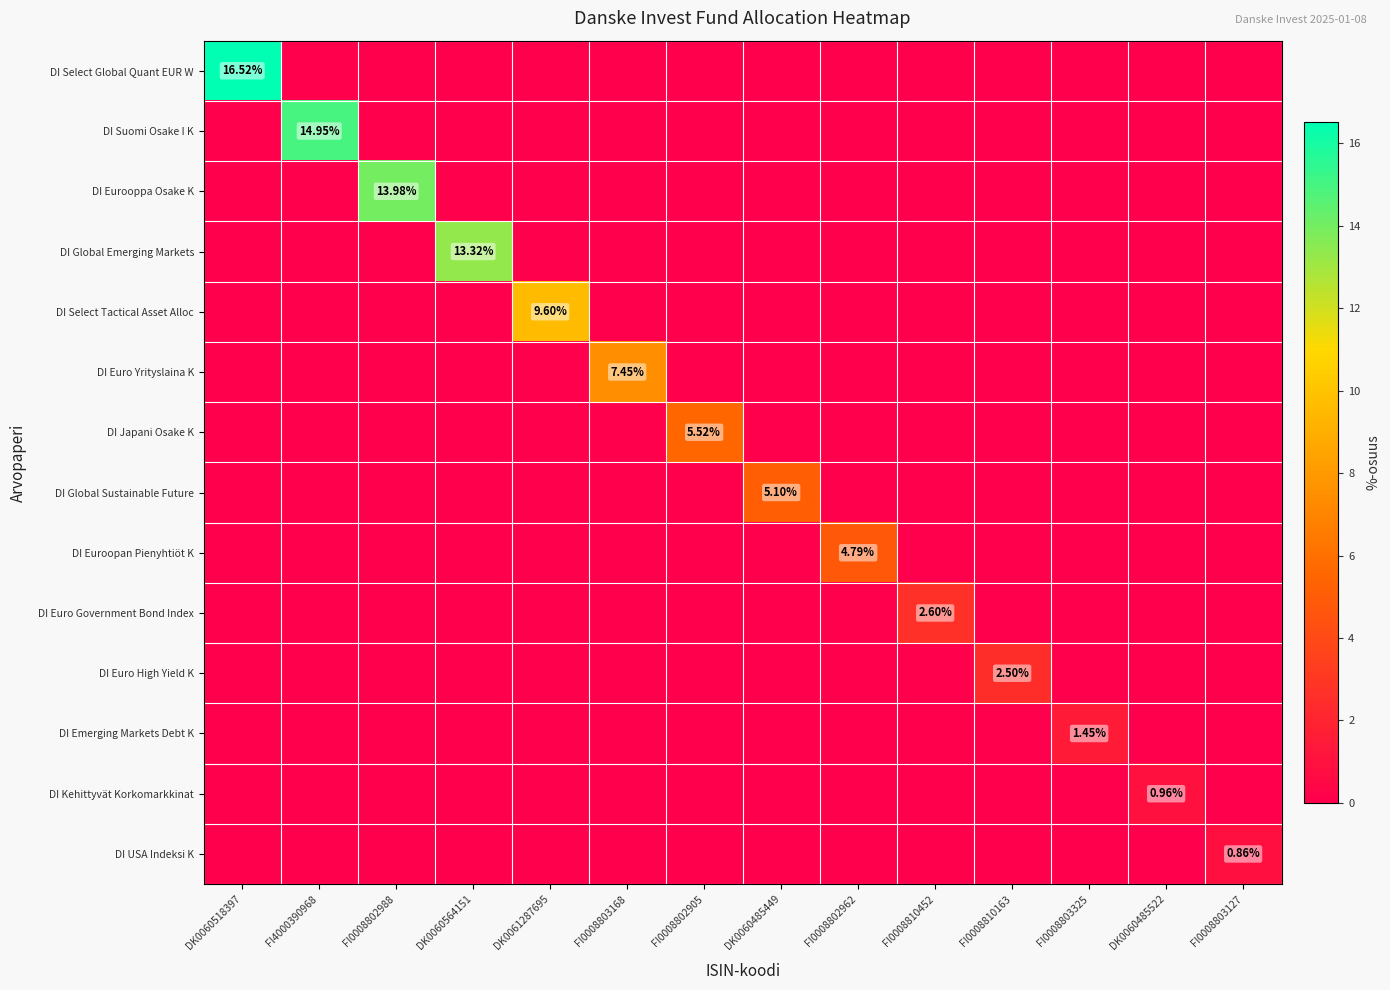

The value of DI Global Emerging Markets at DK0060564151 is 9.0. True or false?

False